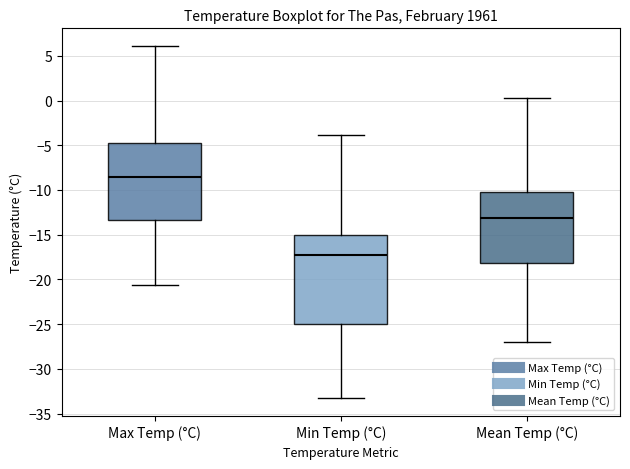

Reading left to right, read every box against the y-axis: the position of its median line, the range the box covers, and the ends of its whiskers. The values are not printed on the chart, so give them approximately, as read against the axis.

Max Temp (°C): median -8.5, box -13.5 to -4.5, whiskers -20.5 to 6.0
Min Temp (°C): median -17.0, box -25.0 to -15.0, whiskers -33.5 to -4.0
Mean Temp (°C): median -13.0, box -18.0 to -10.0, whiskers -27.0 to 0.5